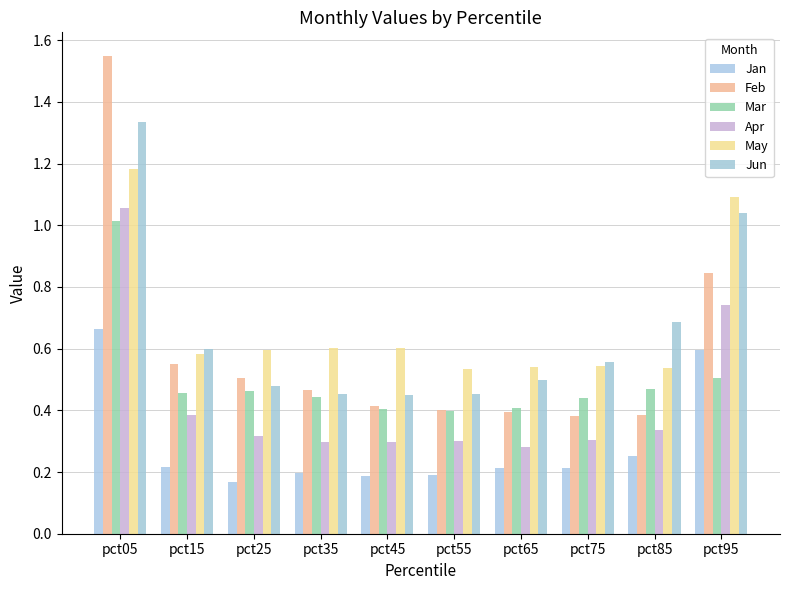

Reading right to left, extract all data points from this chart.

Jan: 0.6	0.3	0.2	0.2	0.2	0.2	0.2	0.2	0.2	0.7
Feb: 0.8	0.4	0.4	0.4	0.4	0.4	0.5	0.5	0.6	1.5
Mar: 0.5	0.5	0.4	0.4	0.4	0.4	0.4	0.5	0.5	1.0
Apr: 0.7	0.3	0.3	0.3	0.3	0.3	0.3	0.3	0.4	1.1
May: 1.1	0.5	0.5	0.5	0.5	0.6	0.6	0.6	0.6	1.2
Jun: 1.0	0.7	0.6	0.5	0.5	0.4	0.5	0.5	0.6	1.3